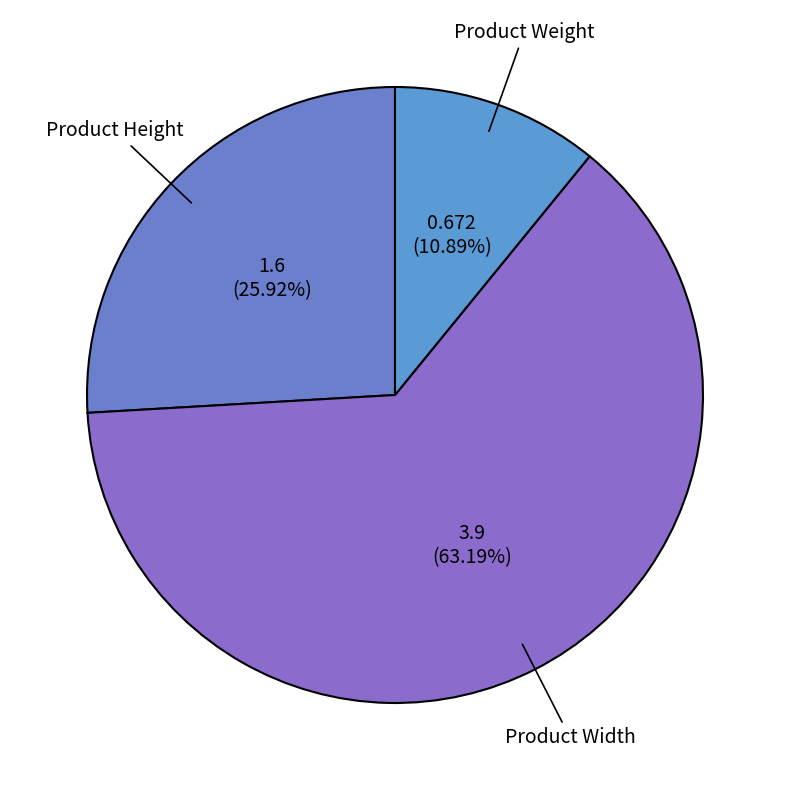

Which slice is the largest?

Product Width